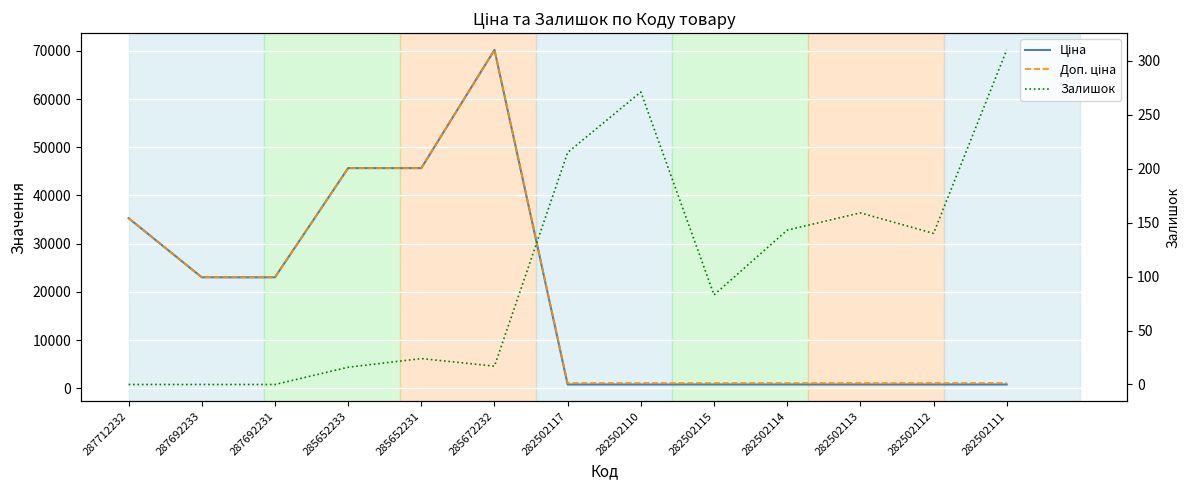

The Залишок series shows 457.8 at 282502110. True or false?

False